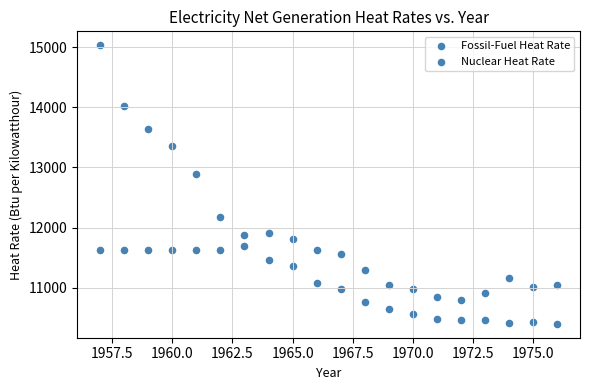

How many data points are displayed?

40